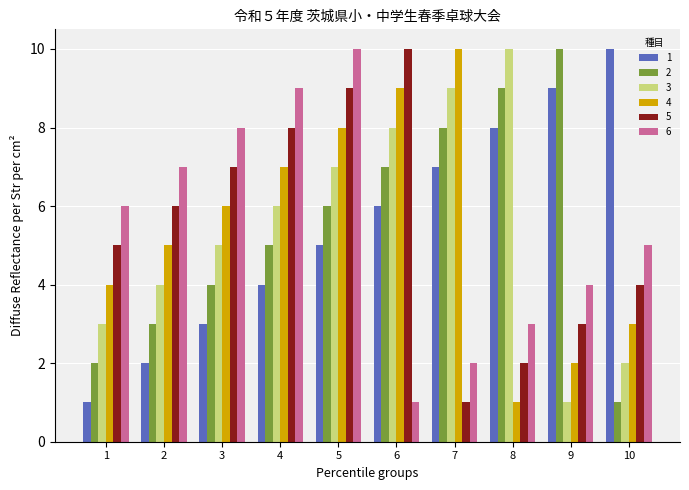

What is the difference between the second highest and second lowest values in the 6 series?

7